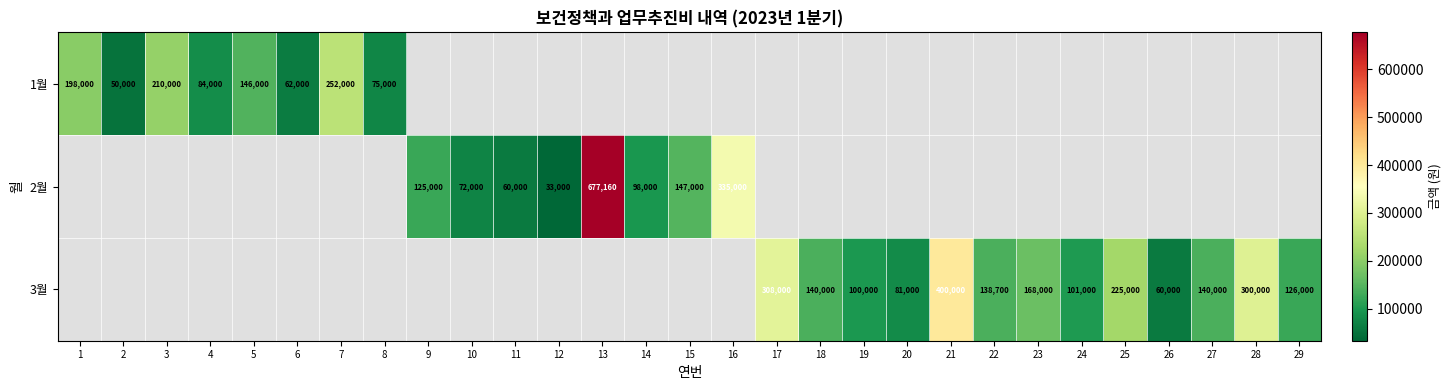

Is it true that 1월 equals 252000 at 7?

True